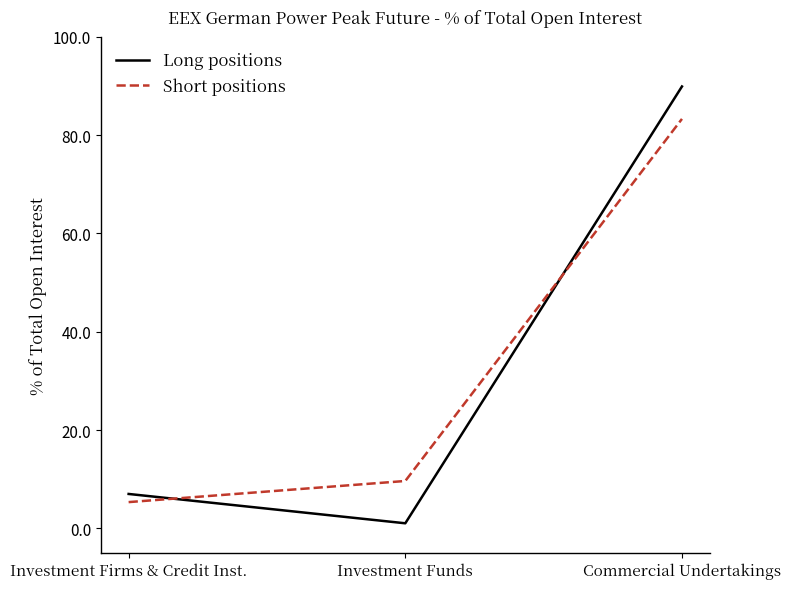

At which label is Short positions closest to 44?

Investment Funds